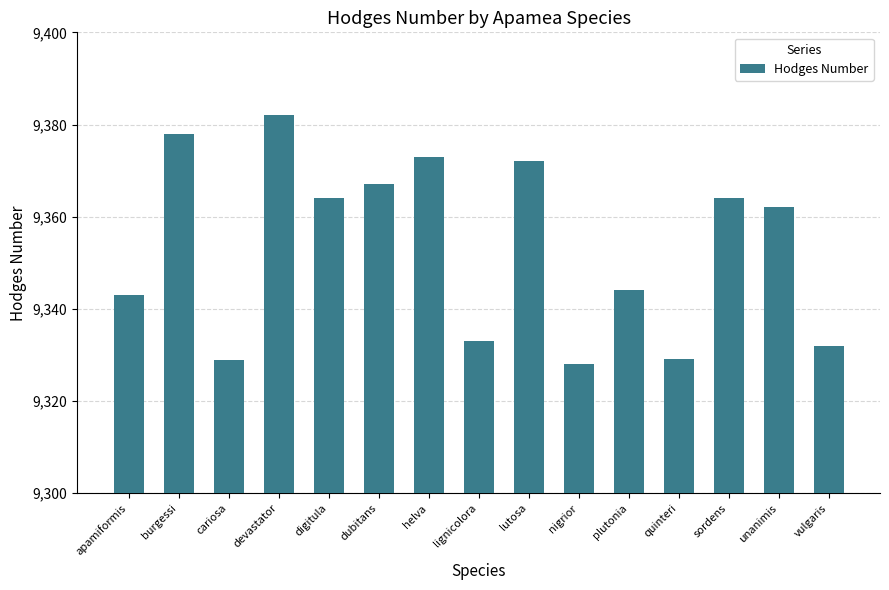

What is the approximate value at digitula?

9364.1